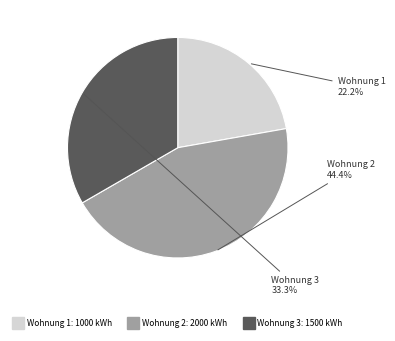

Rank the categories by value from highest to lowest.

Wohnung 2, Wohnung 3, Wohnung 1